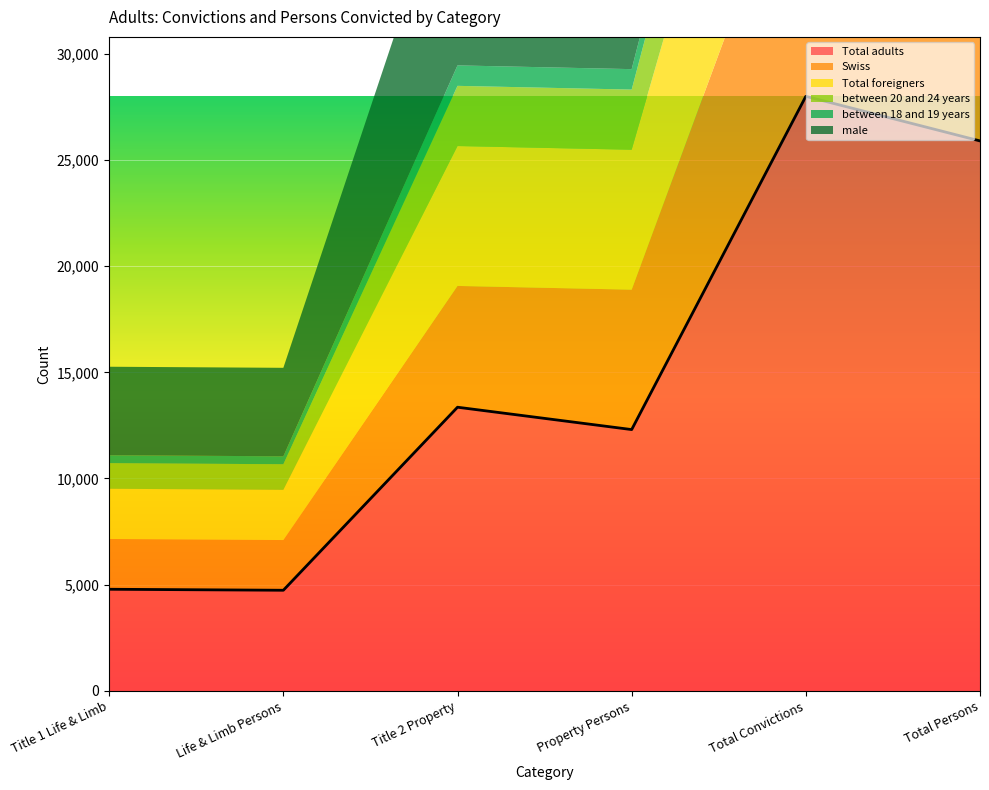

The value of Total adults at Life & Limb Persons is 4734. True or false?

True